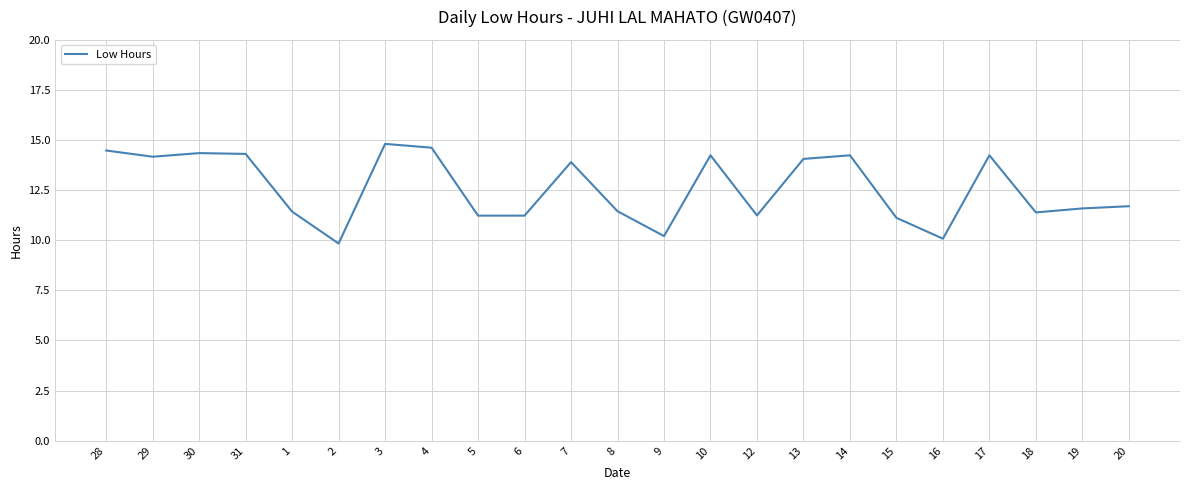

The chart shows a value of 10.2 at 9. True or false?

True